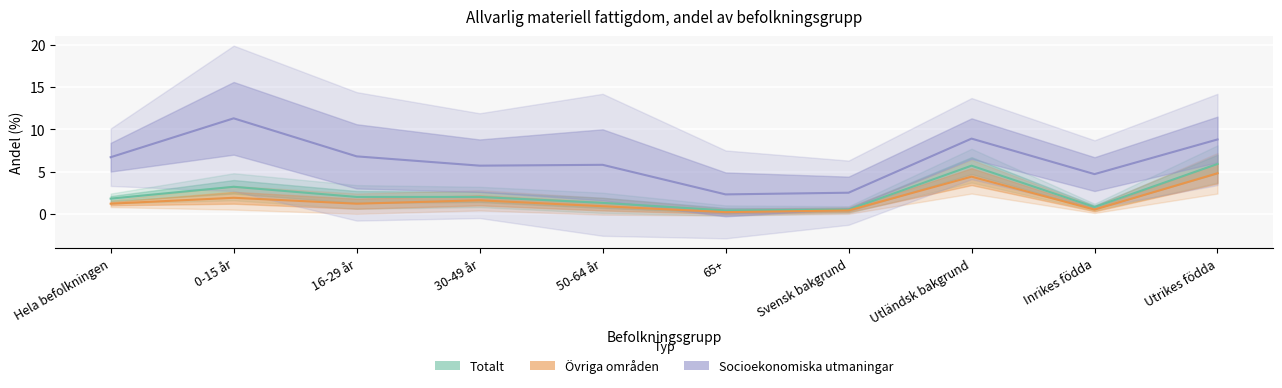

At which label is Övriga områden closest to 2?

0-15 år